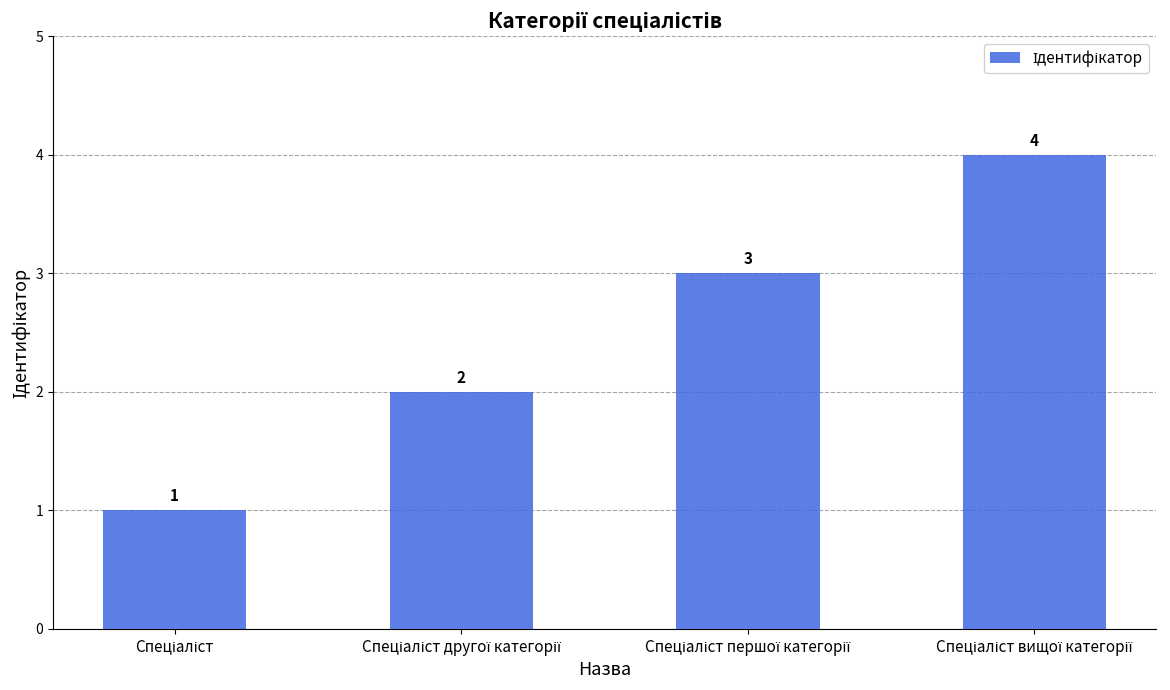

What is the difference between the maximum and minimum values?

3